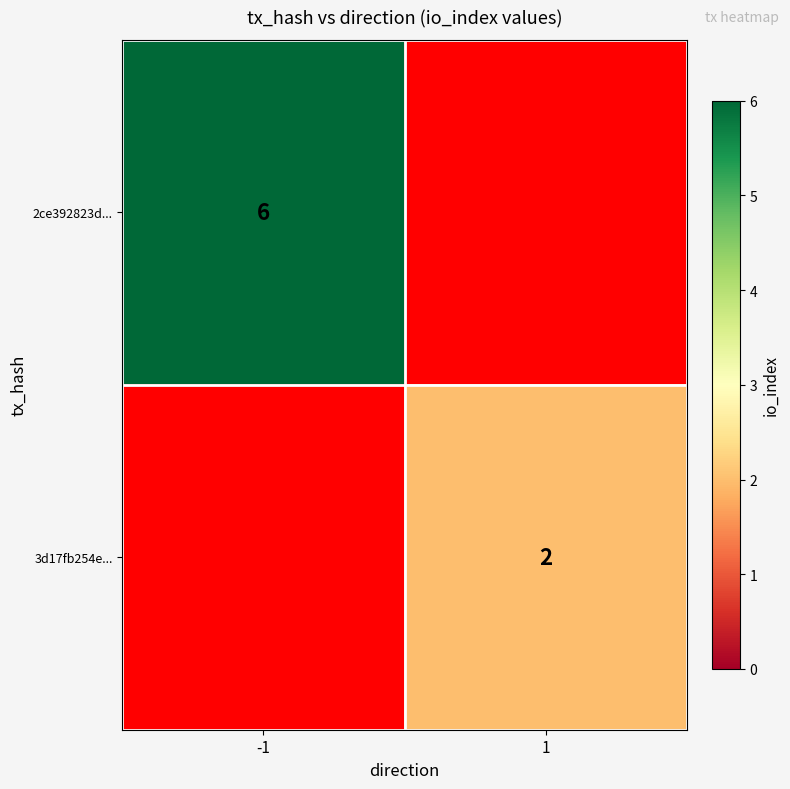

Is it true that 3d17fb254e... equals 2 at 1?

True